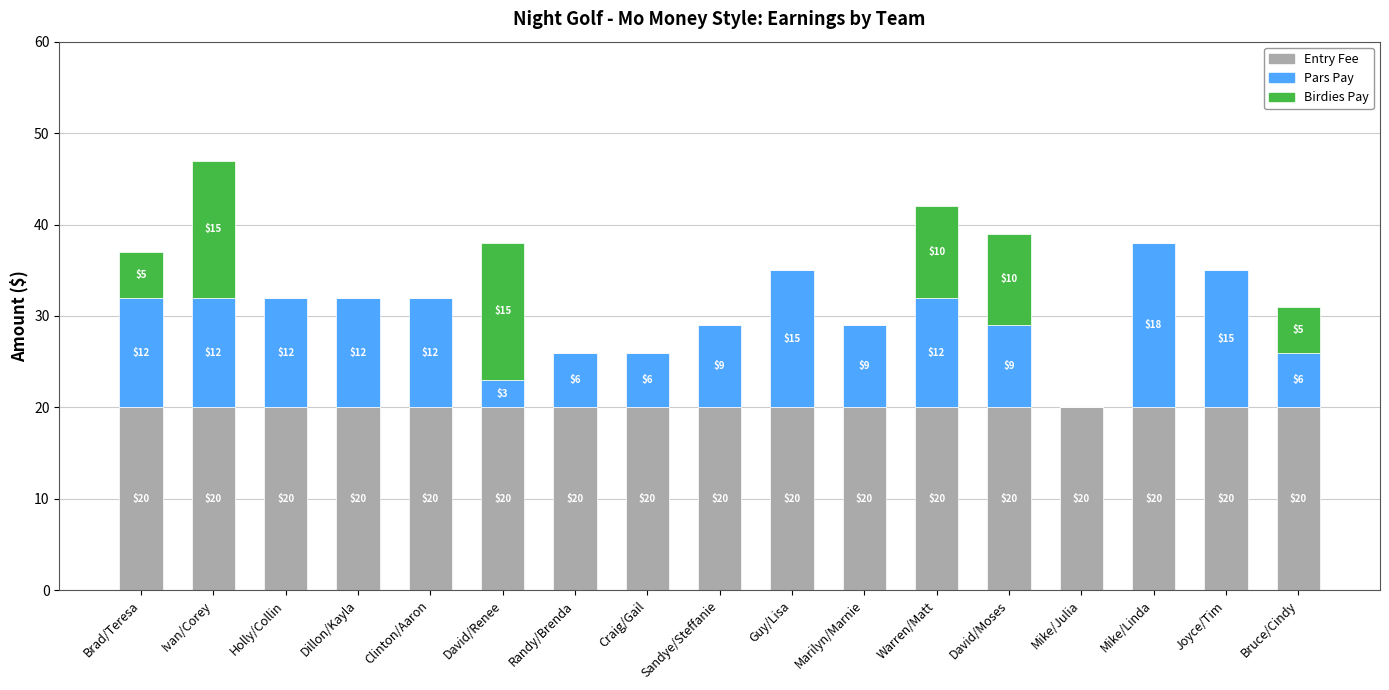

What is the total value across all series at Warren/Matt?

42